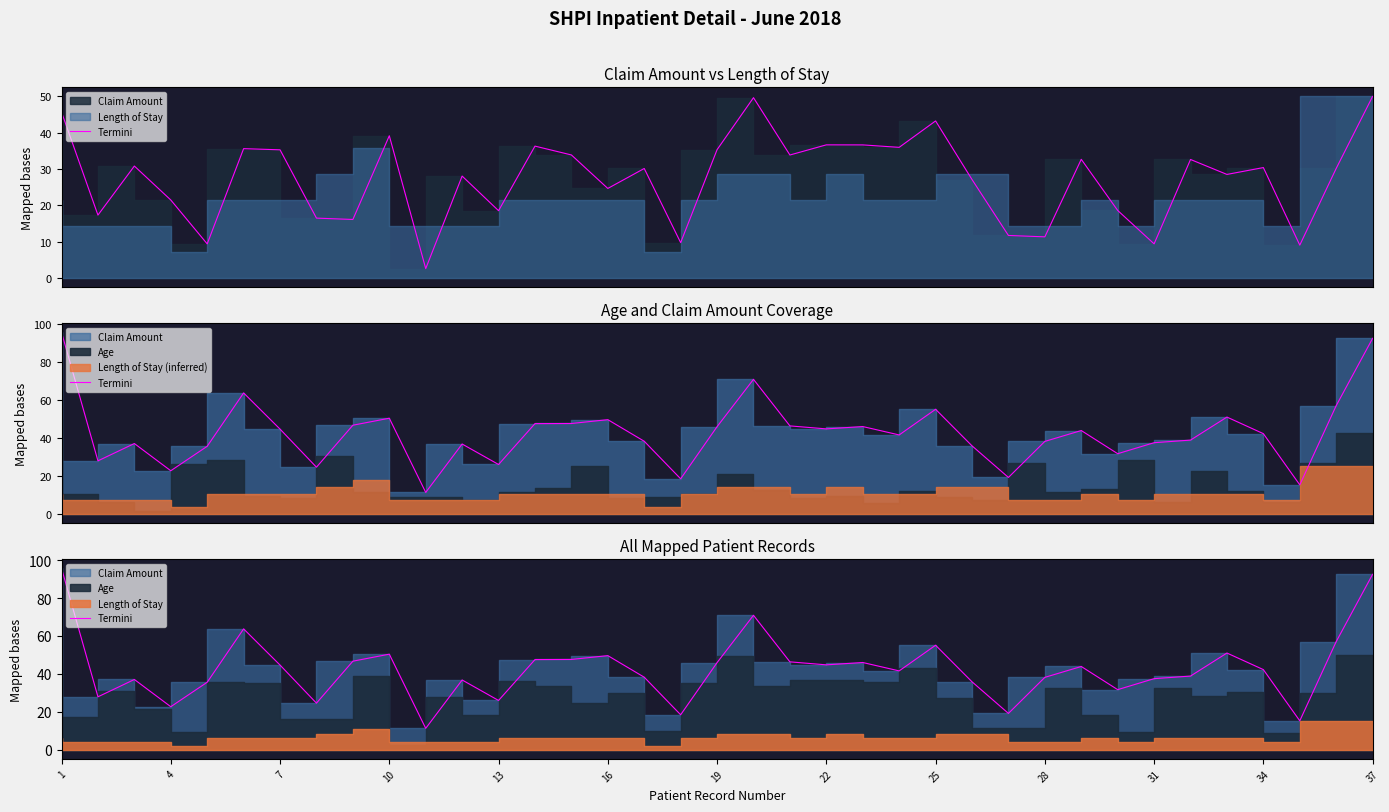

What is the ratio of the value at 33 to the value at 22?

1.7